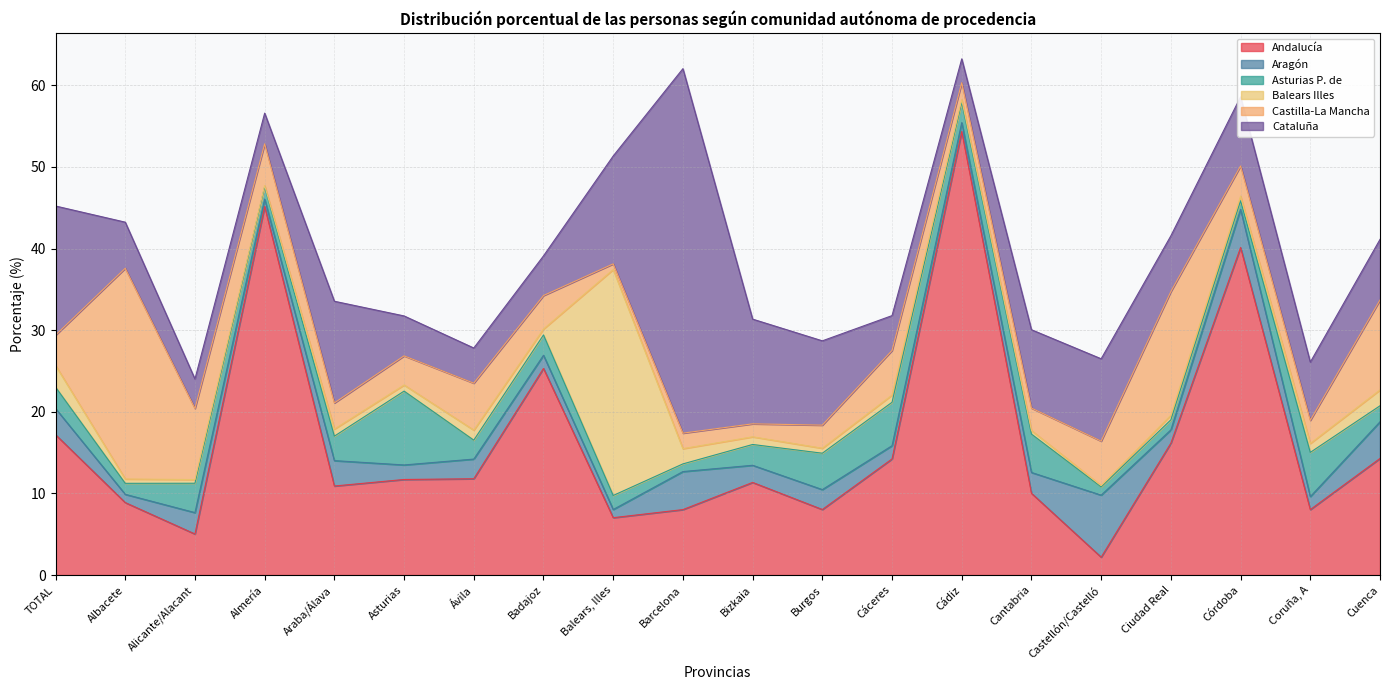

In Balears Illes, how many points are lower than both neighbors (excluding endpoints)?

6